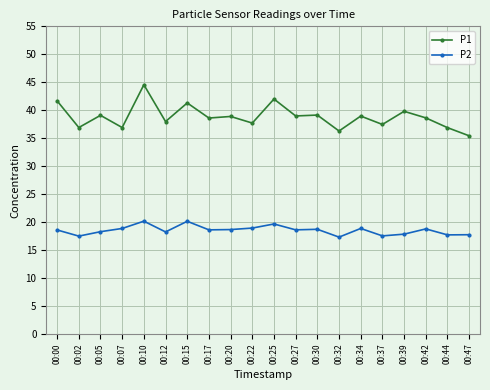

What is the spread (max minus min) of values at 00:44?

19.2